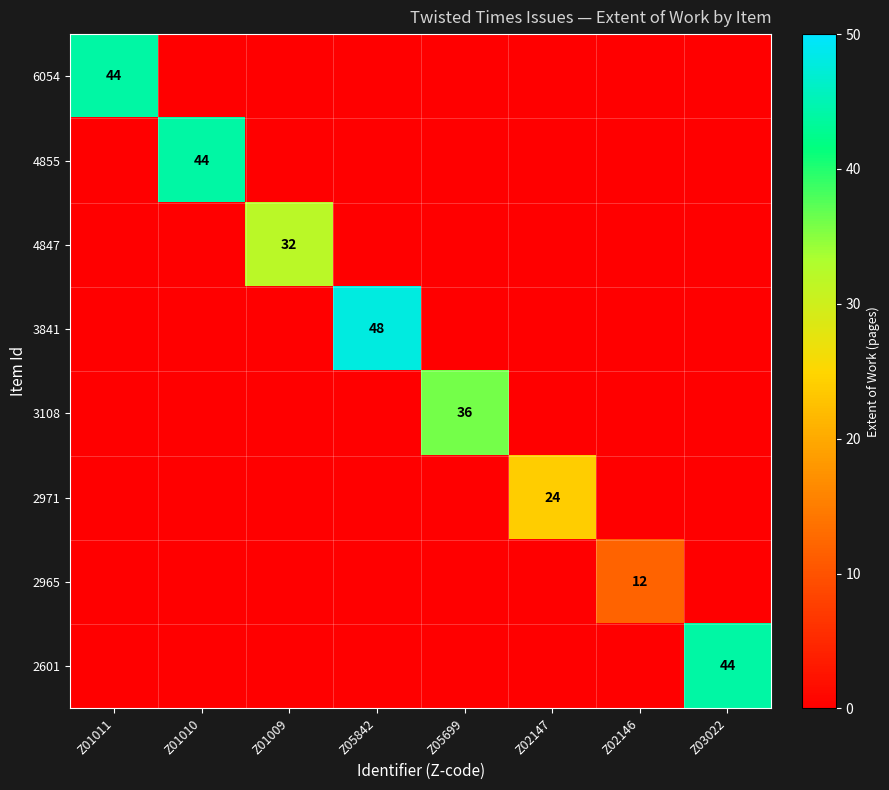

Which series has the widest spread of values?

3841